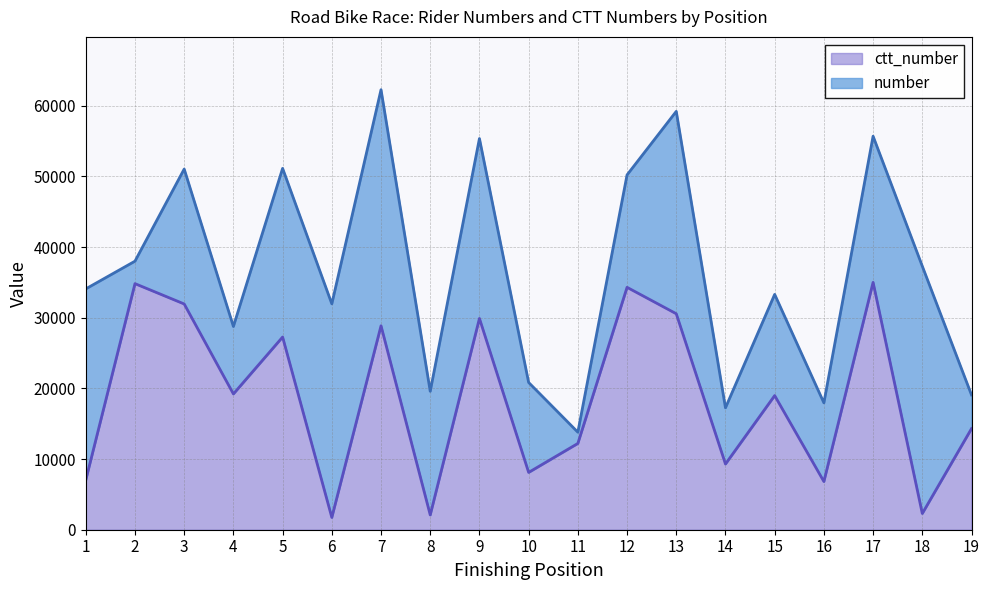

Is it true that the value at 18 is 2294.4?

True